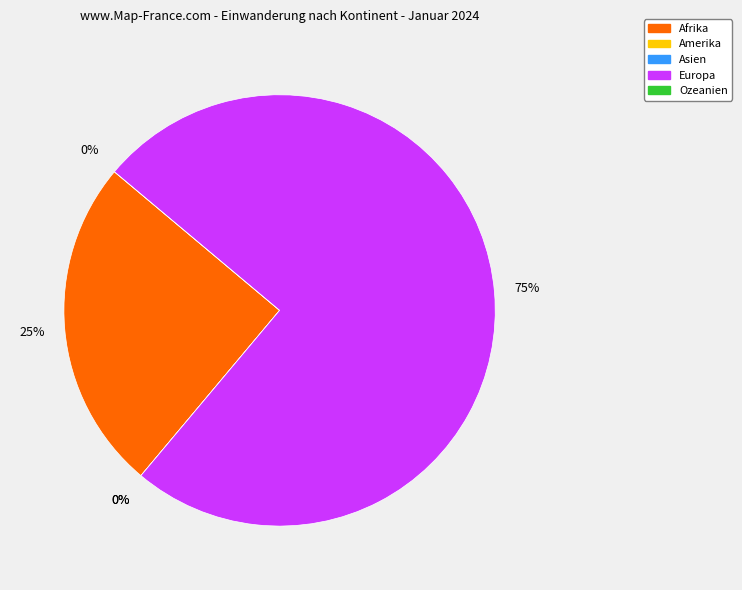

Is the sum of Asien and Ozeanien greater than half?

No